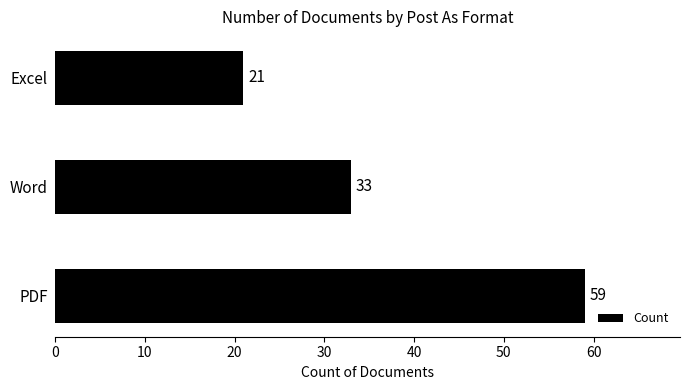

List the labels in order of value, smallest first.

Excel, Word, PDF